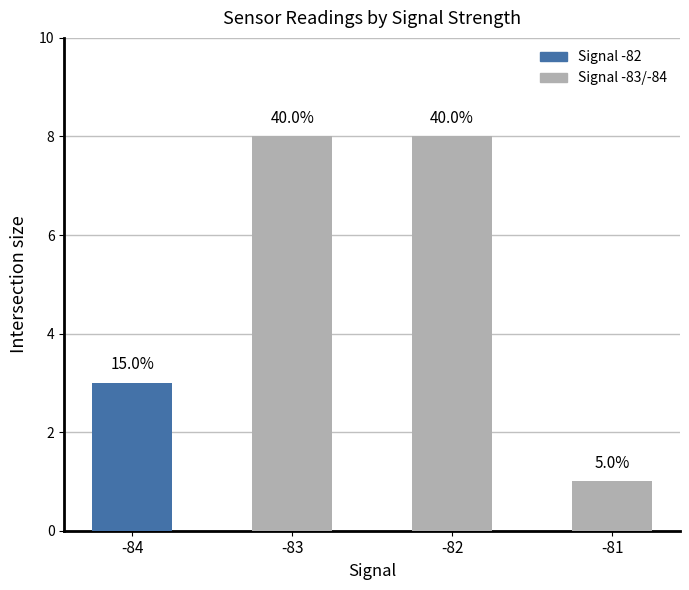

What is the average value?

5